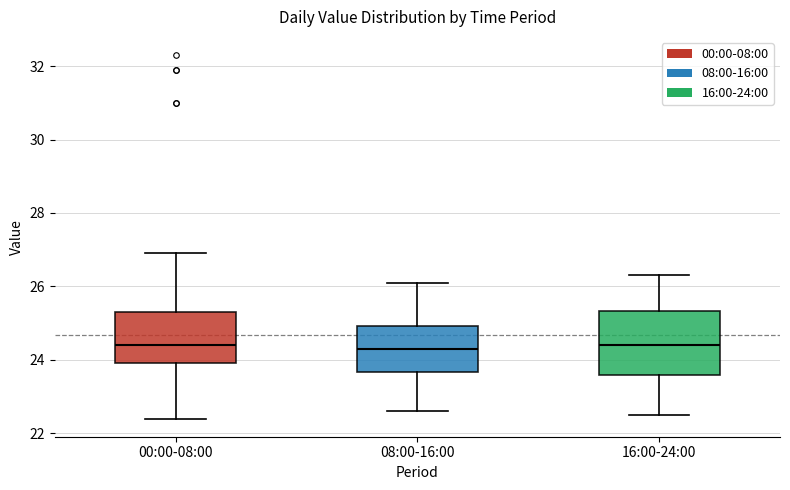

Where is the lower edge of the box for 16:00-24:00 on the y-axis? The values are not printed on the chart, so give them approximately, as read against the axis.

23.6